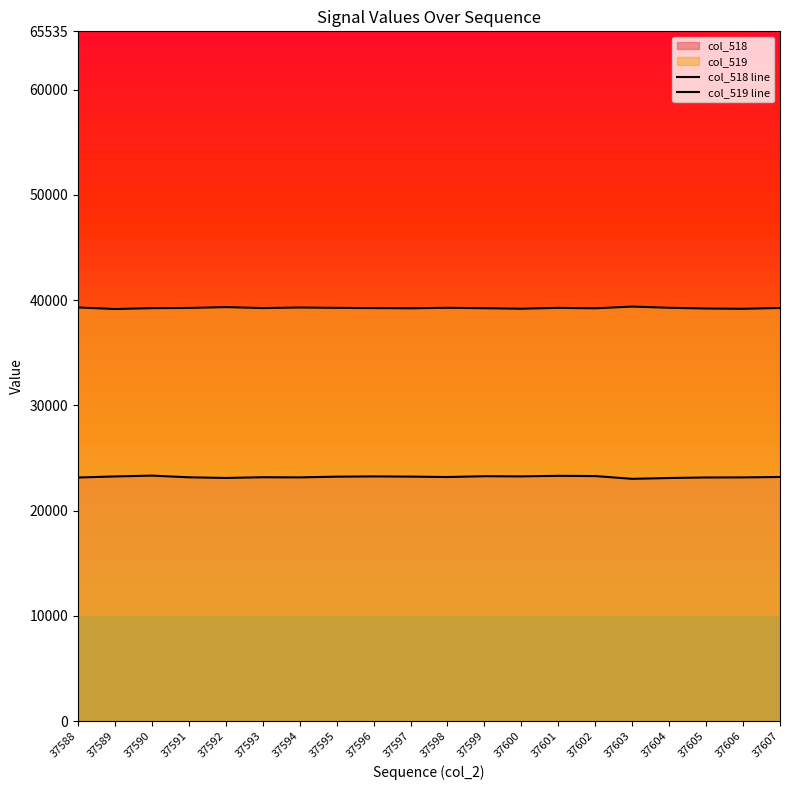

What is the difference between the maximum and minimum values in the col_519 line series?

229